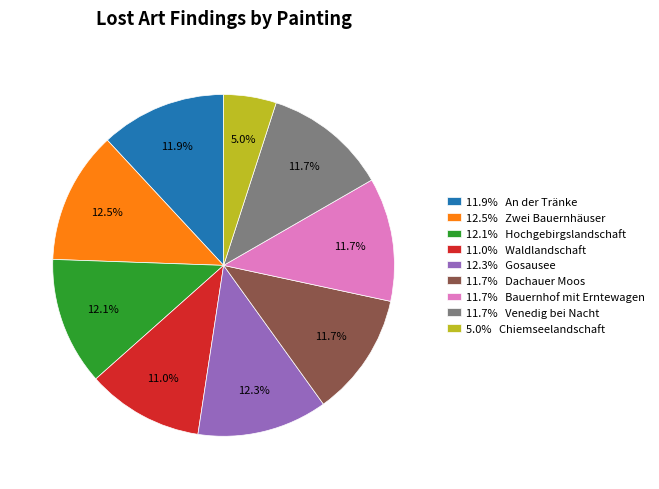

What percentage is NOT represented by 12.5% Zwei Bauernhäuser?

87.5%